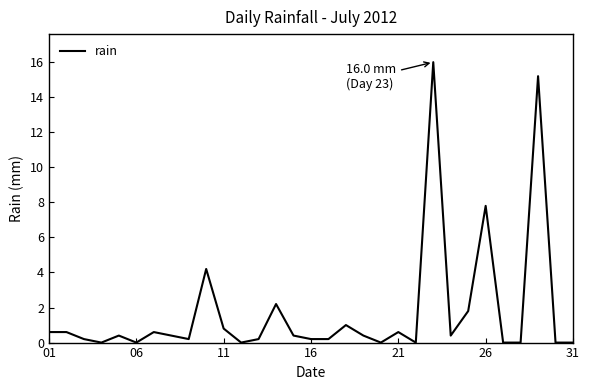

What is the maximum value shown in the chart?

16.0